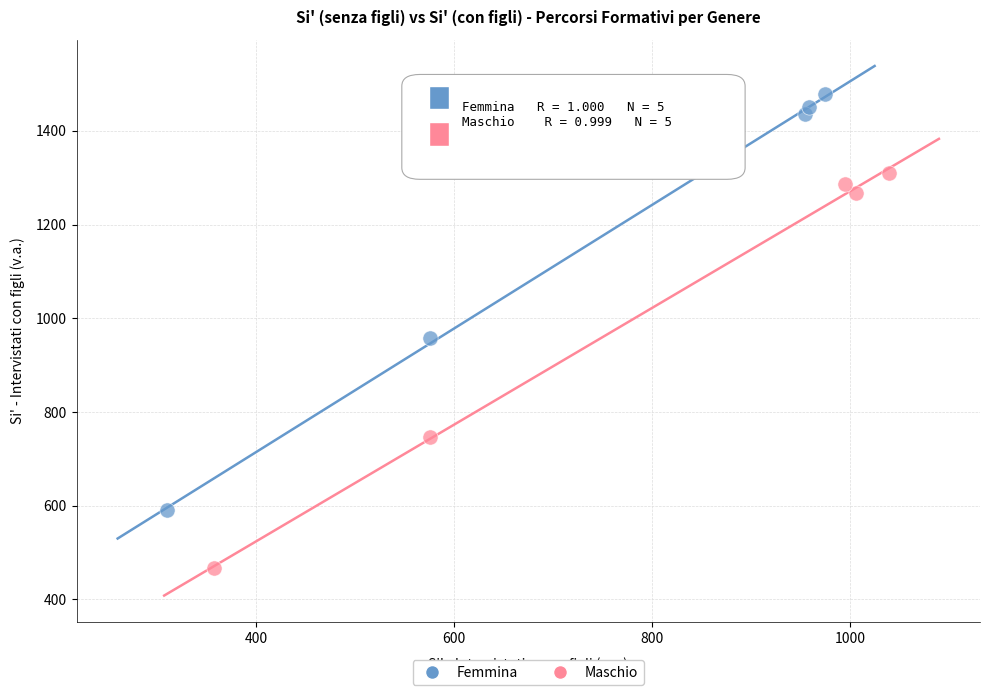

Which series contains the highest Y value?

Femmina